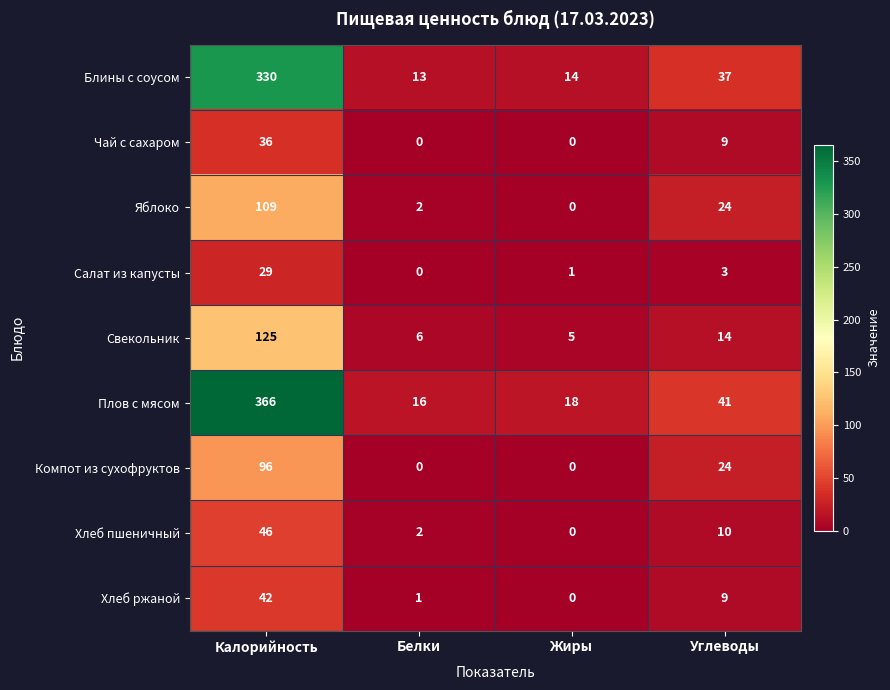

What is the maximum value shown in the chart?

366